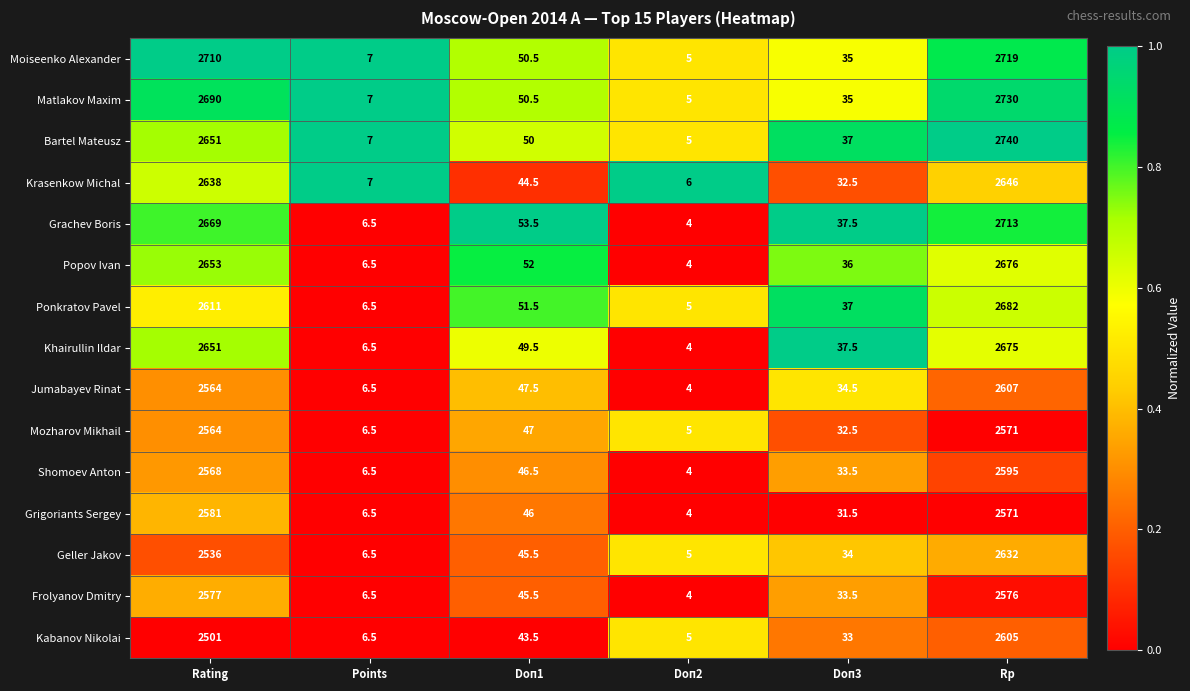

What is the greatest value displayed?

2740.0